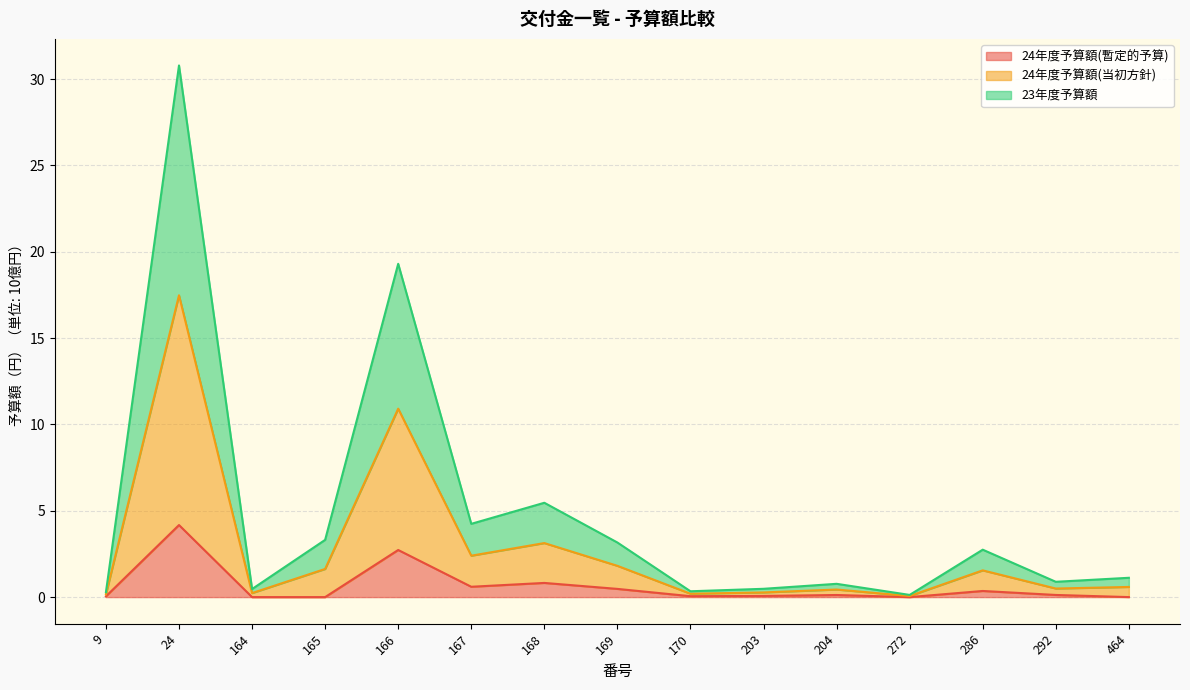

True or false: 23年度予算額 and 24年度予算額(当初方針) cross at least once.

False